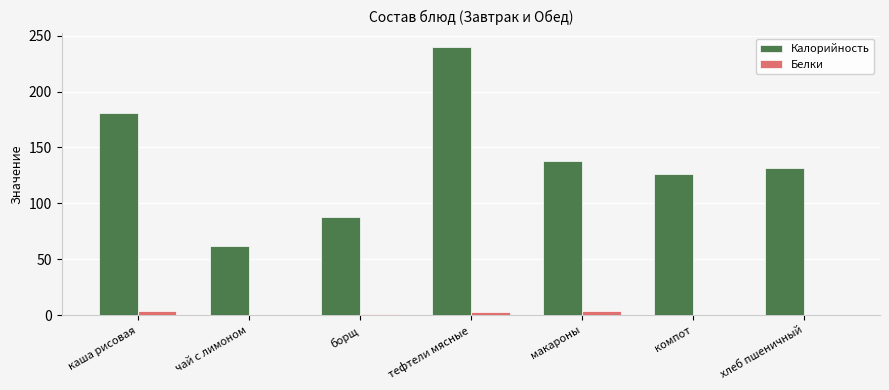

The Калорийность series shows 39.7 at чай с лимоном. True or false?

False